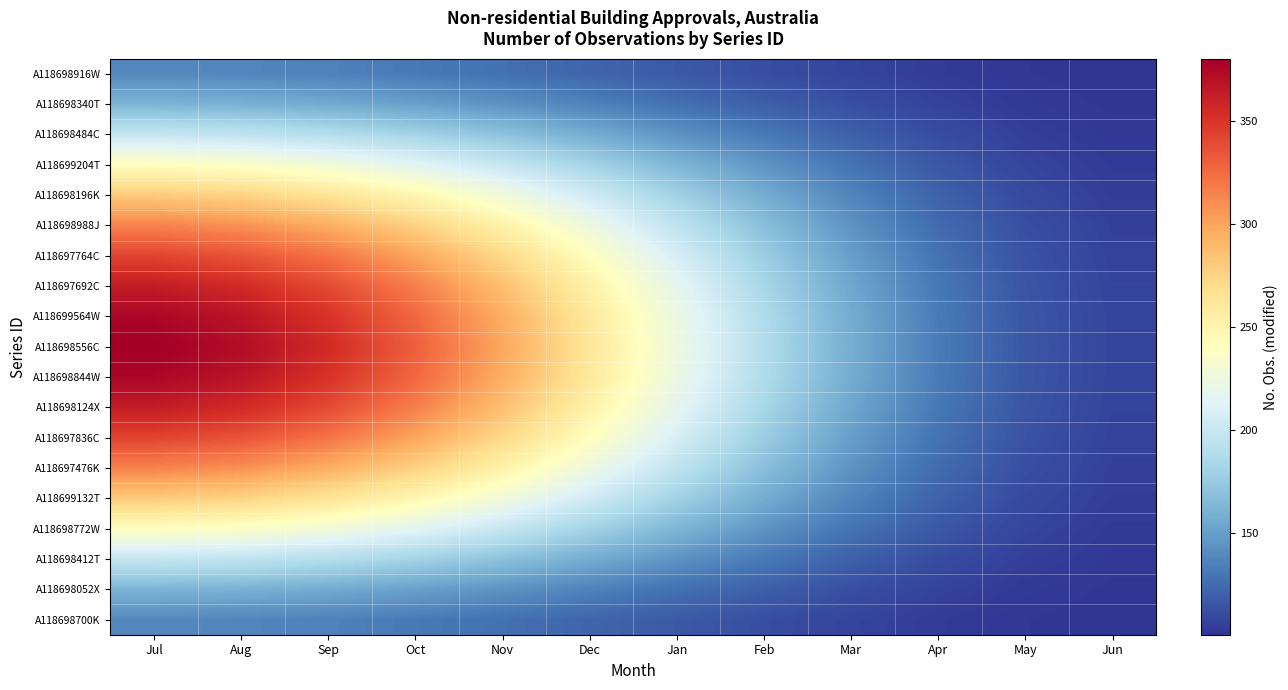

At which category is the sum across all series the highest?

Jul